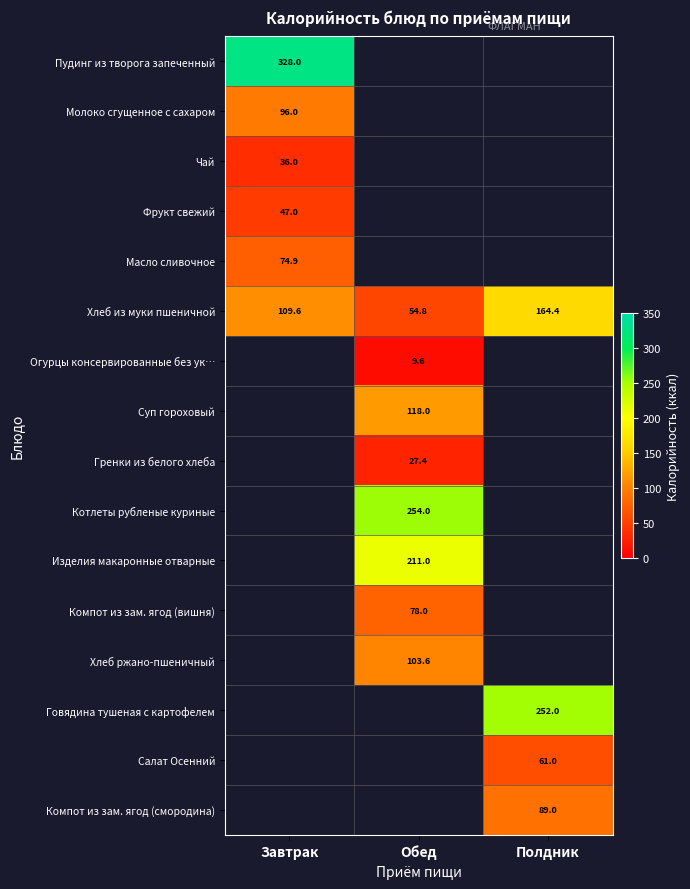

True or false: Хлеб из муки пшеничной has a value of 13.0 at Обед.

False